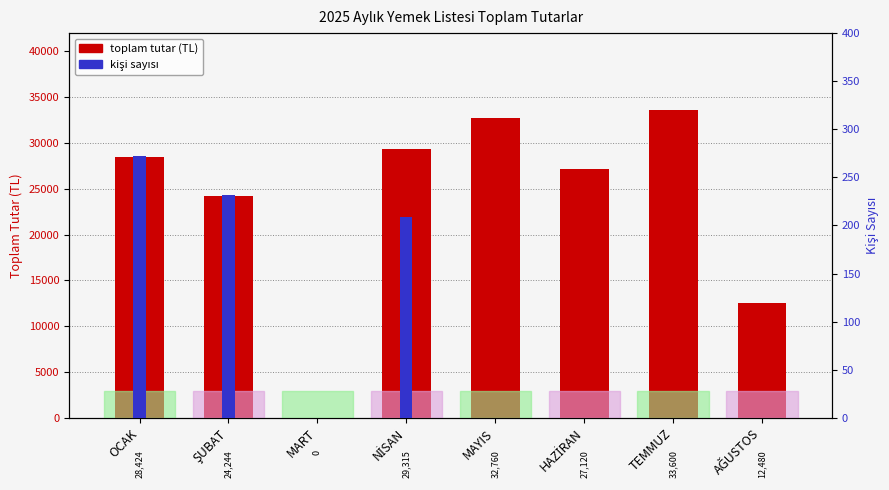

The value of kişi sayısı at MART is 0. True or false?

True